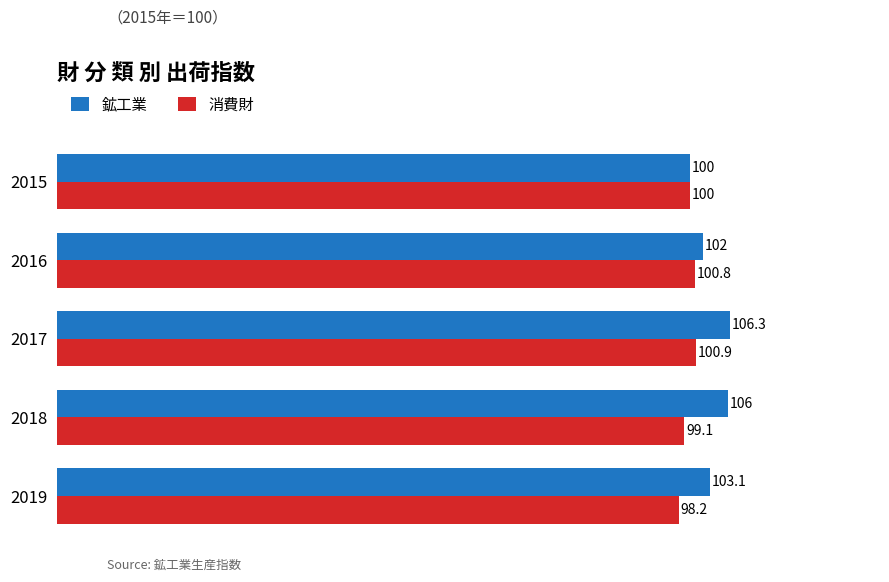

What is the difference between the maximum and minimum values in the 鉱工業 series?

6.3